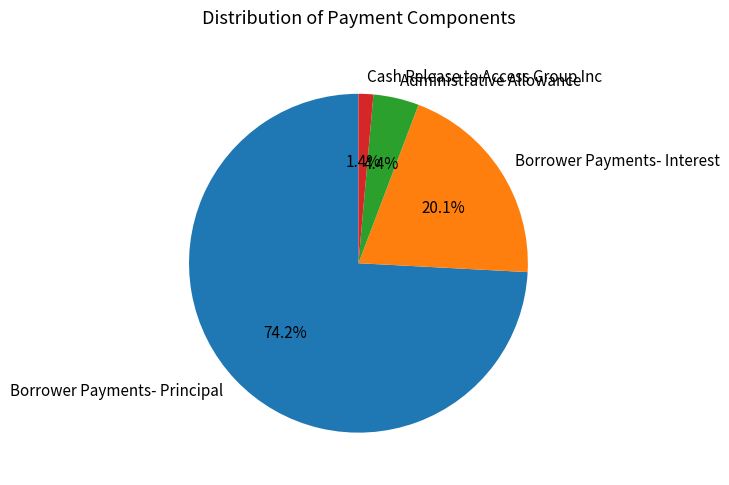

What percentage is the Cash Release to Access Group Inc slice, to the nearest percent?

1%